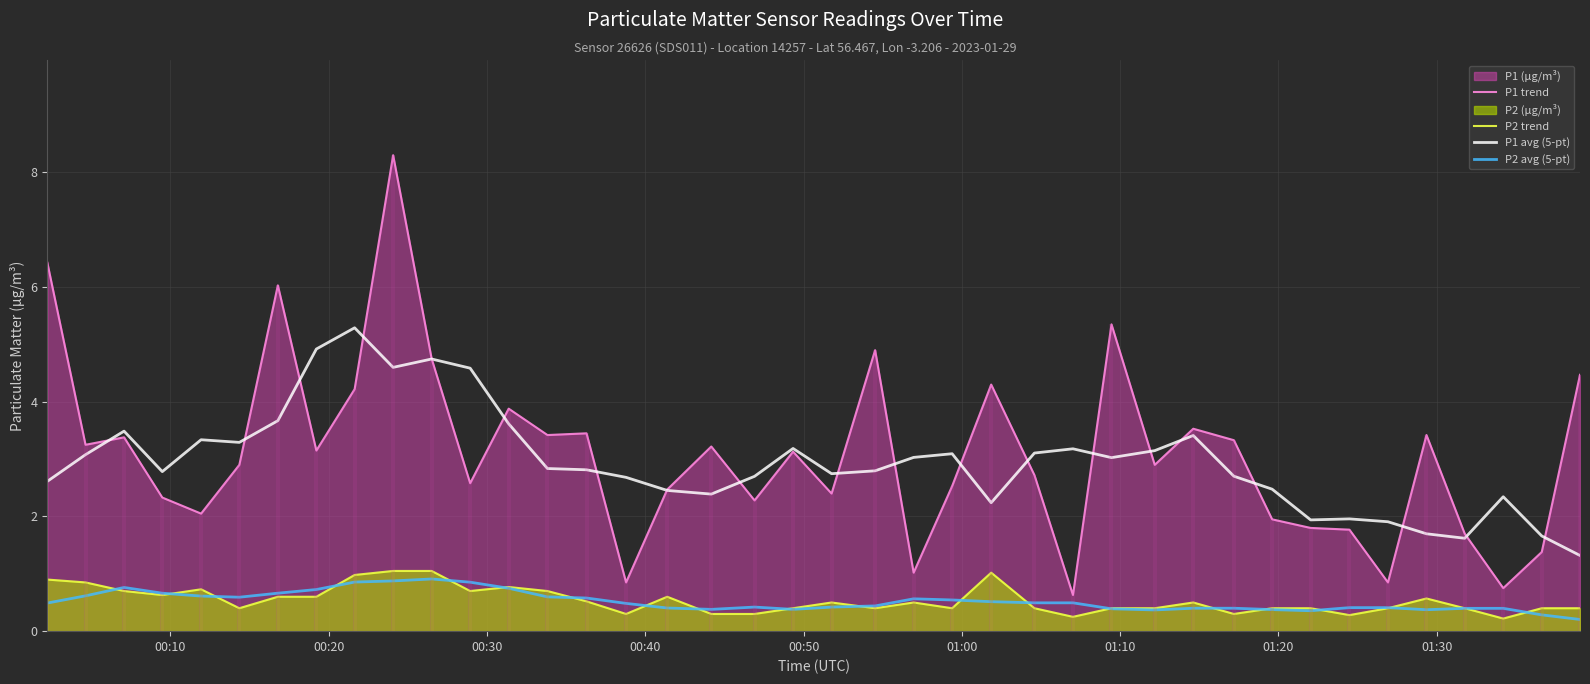

Which series has the largest range (max minus min)?

P1 trend